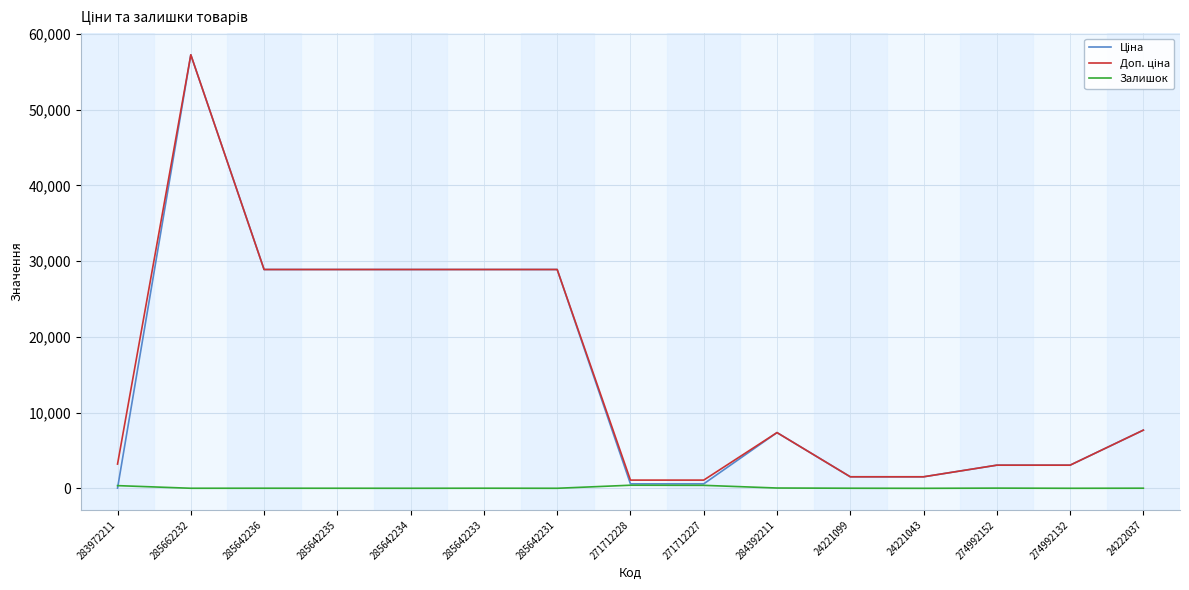

At which category is the sum across all series the highest?

285662232